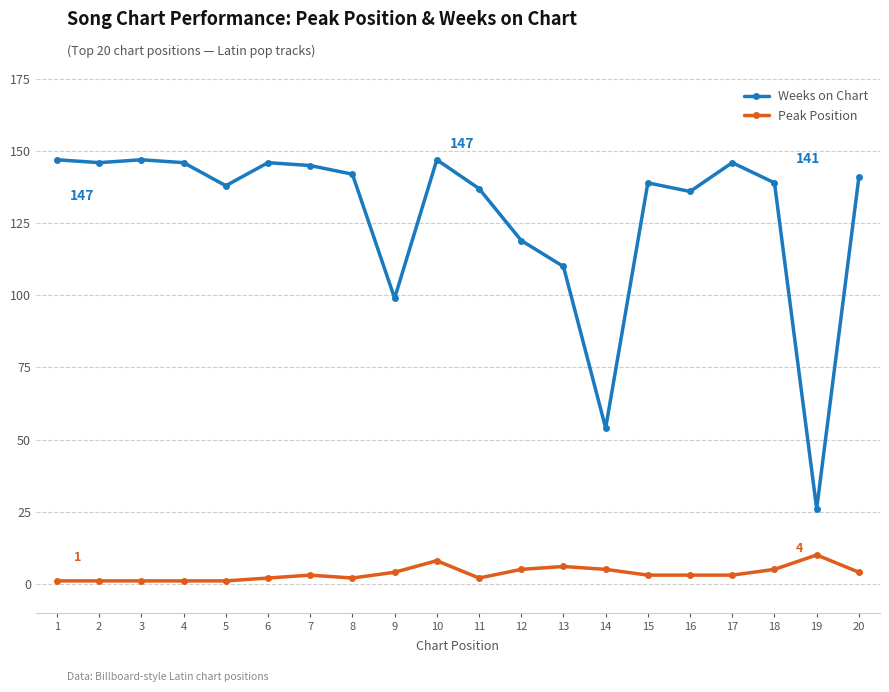

How many lines are shown in the chart?

2